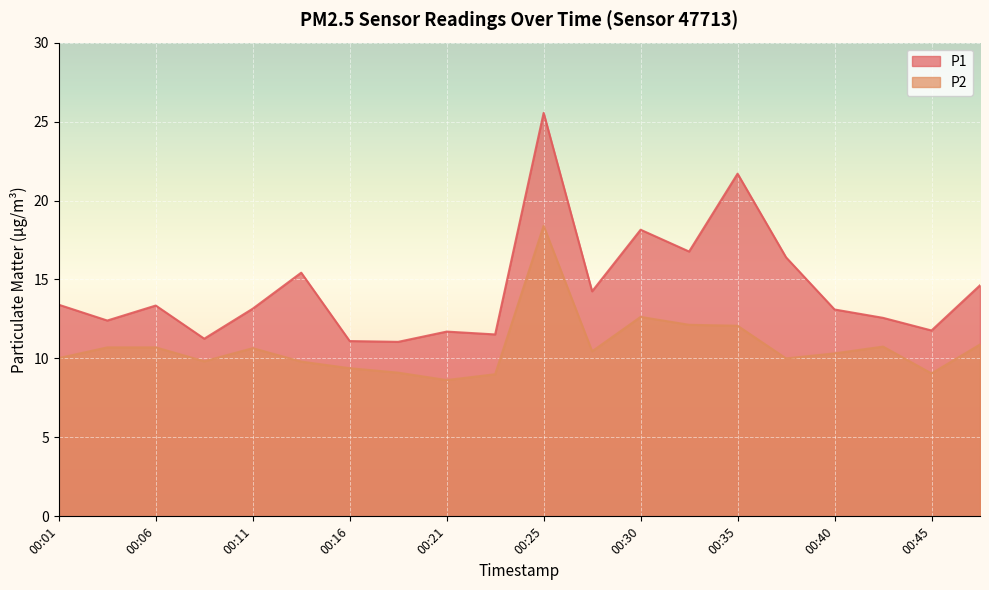

Rank the categories by P2 value from lowest to highest.

00:21, 00:23, 00:45, 00:18, 00:16, 00:13, 00:08, 00:38, 00:01, 00:40, 00:28, 00:11, 00:03, 00:06, 00:43, 00:47, 00:35, 00:33, 00:30, 00:25